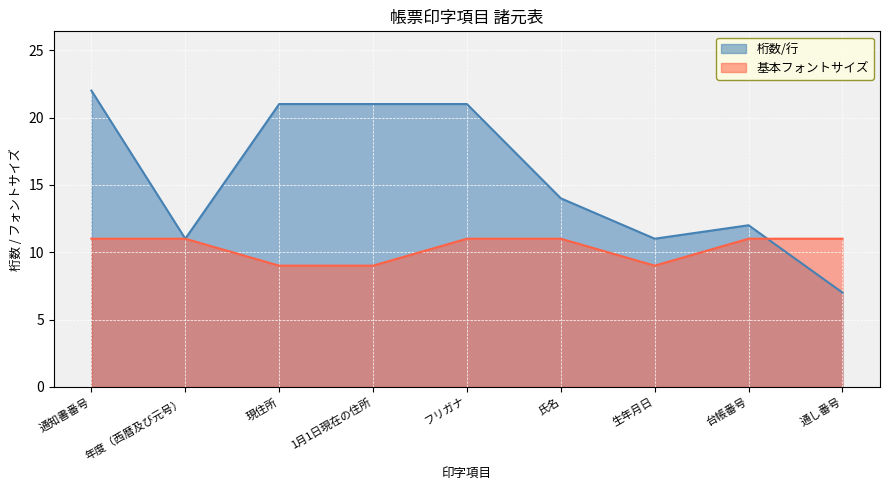

True or false: 基本フォントサイズ has a value of 11 at フリガナ.

True